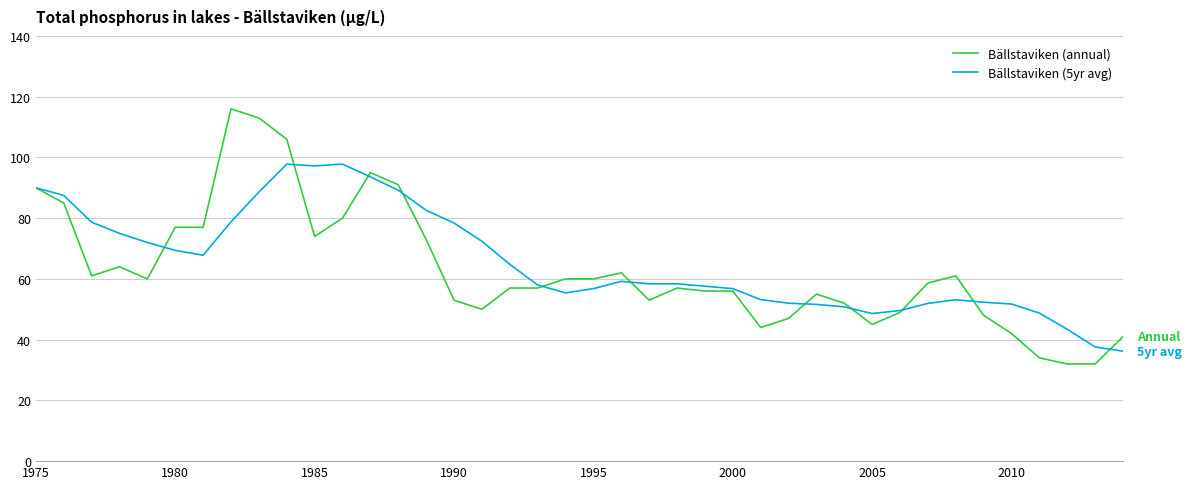

Does the chart have visible grid lines?

Yes